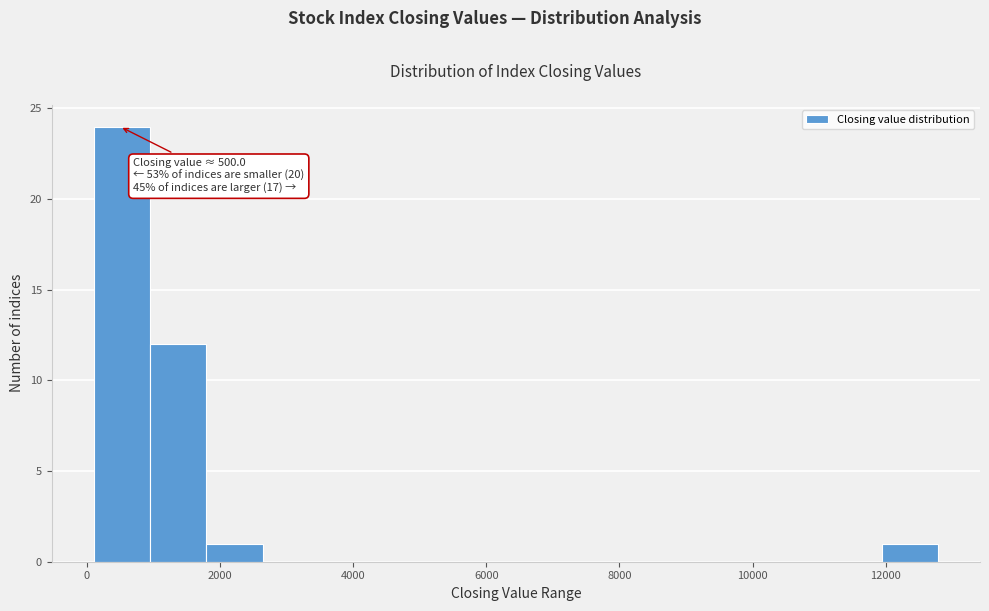

Which range on the x-axis has the tallest bar?

200 to 1000